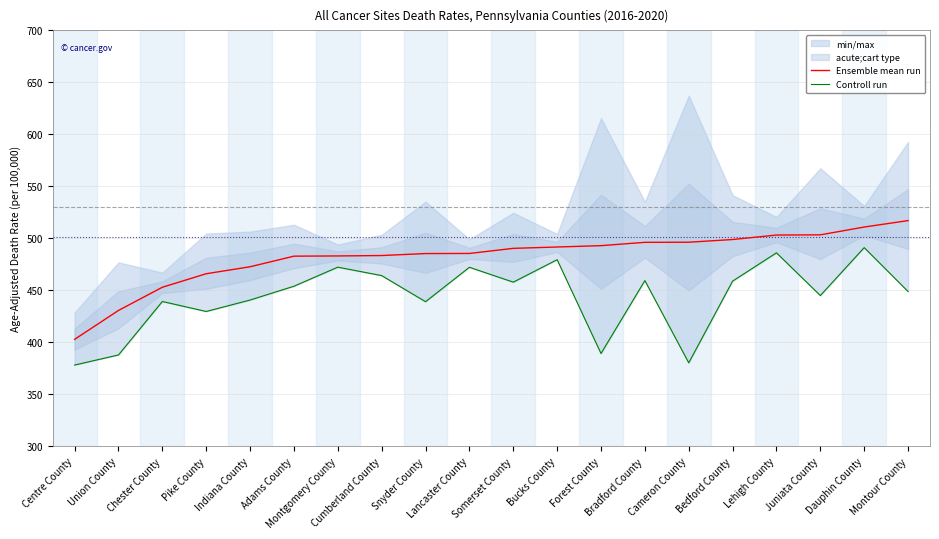

Reading right to left, list all the values displayed in this chart.

Ensemble mean run: 517.1	510.9	503.4	503.2	498.9	496.3	496.2	493.0	491.7	490.4	485.5	485.4	483.5	483.1	482.9	472.7	466.0	453.0	430.7	402.9
Controll run: 448.9	491.1	445.0	486.1	458.9	380.3	459.4	389.3	479.5	457.9	472.2	439.1	464.2	472.3	454.0	440.7	429.7	439.3	387.9	378.2